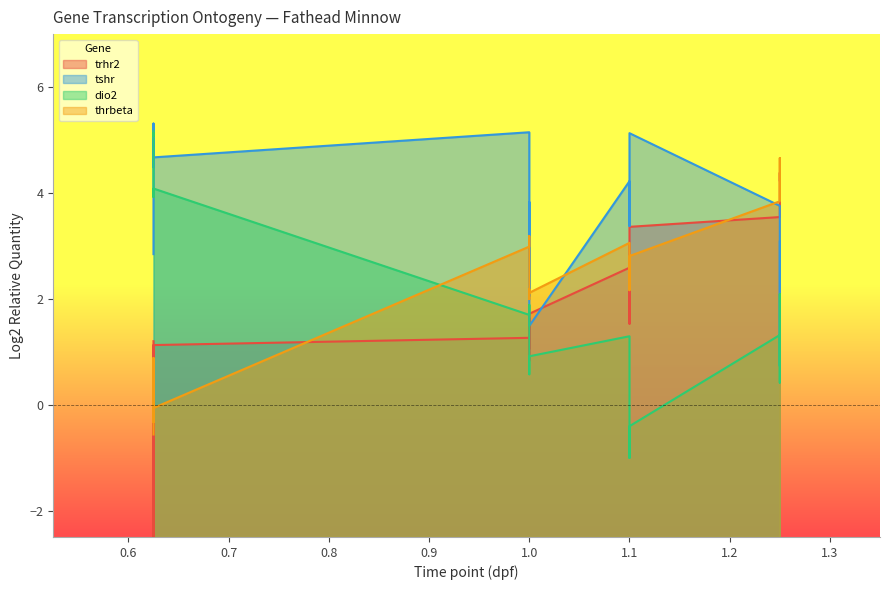

The value of trhr2 at 1.25 is 3.6. True or false?

True